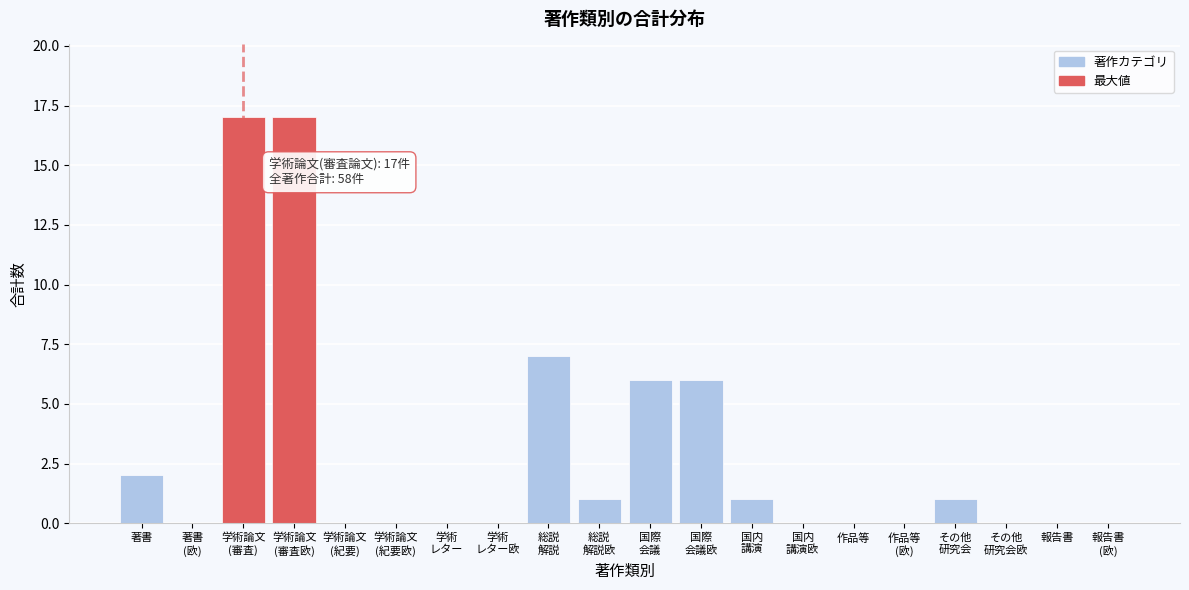

What is the sum of all values?

58